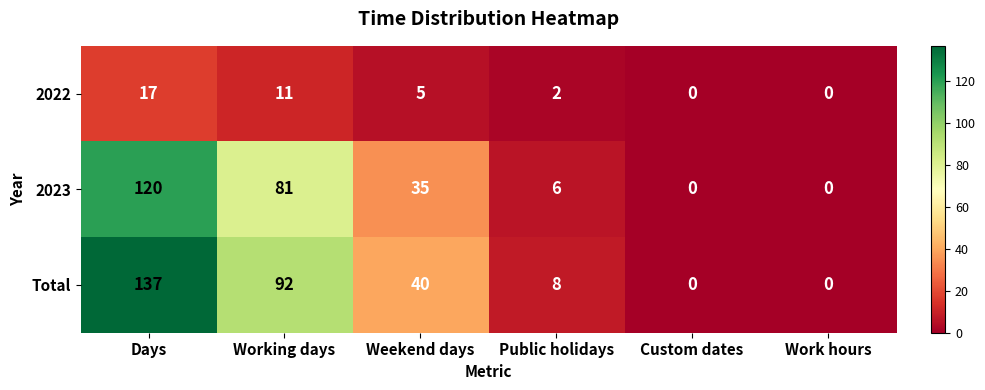

How many 2022 values are between 0 and 11?

5